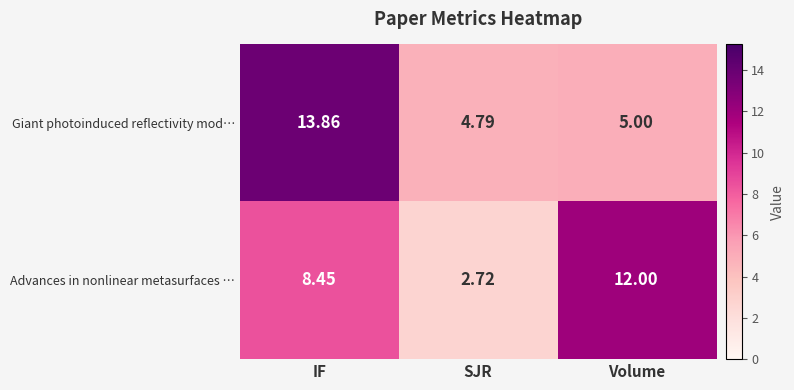

Count the number of categories in the chart.

3